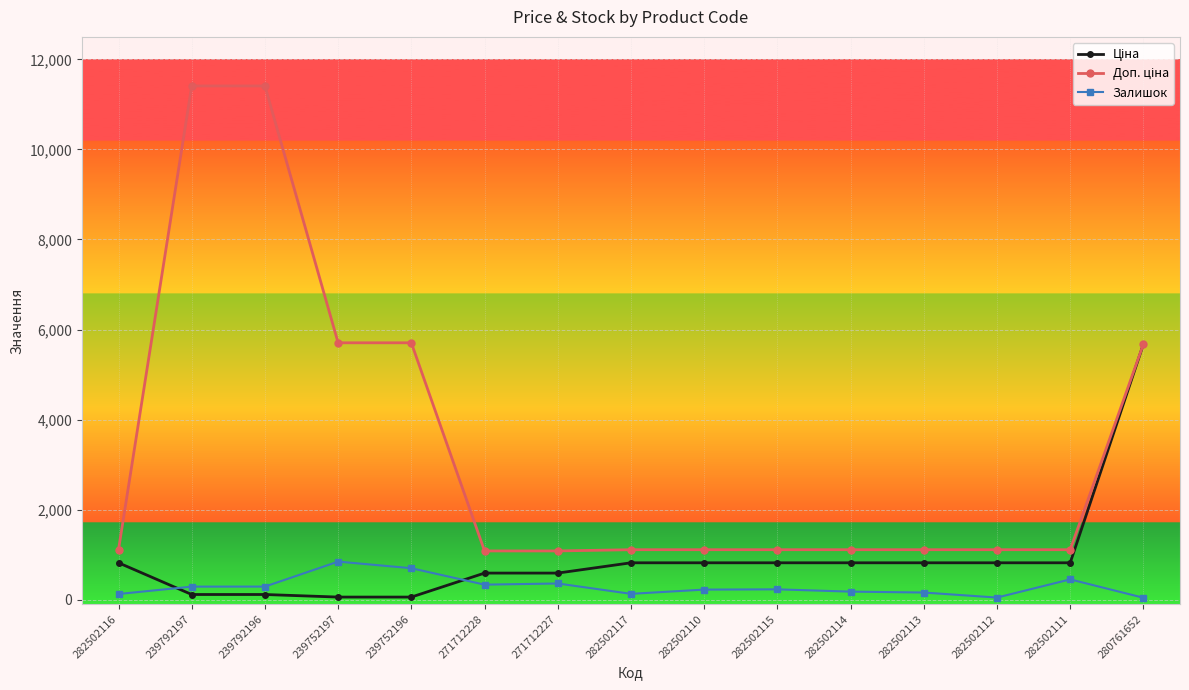

What is the maximum value shown in the chart?

11410.0